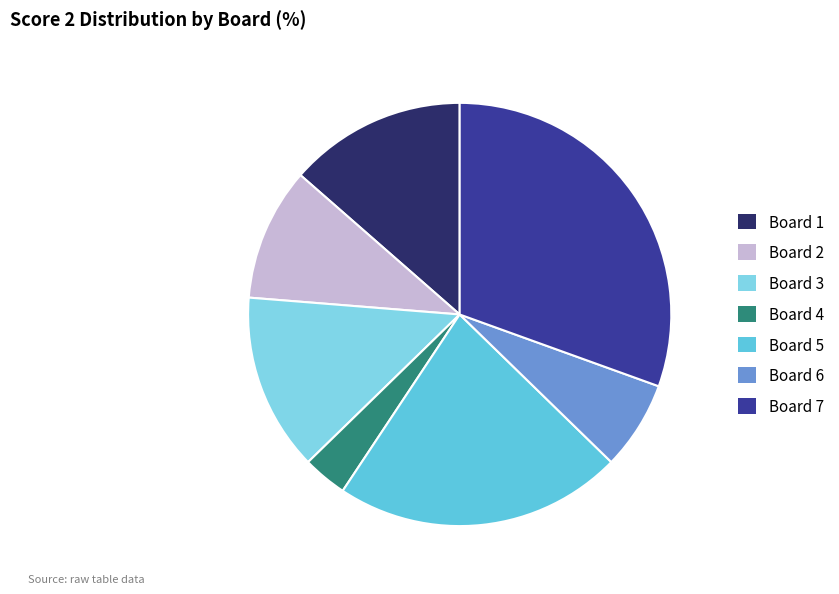

To the nearest percent, what is the average slice percentage?

14%